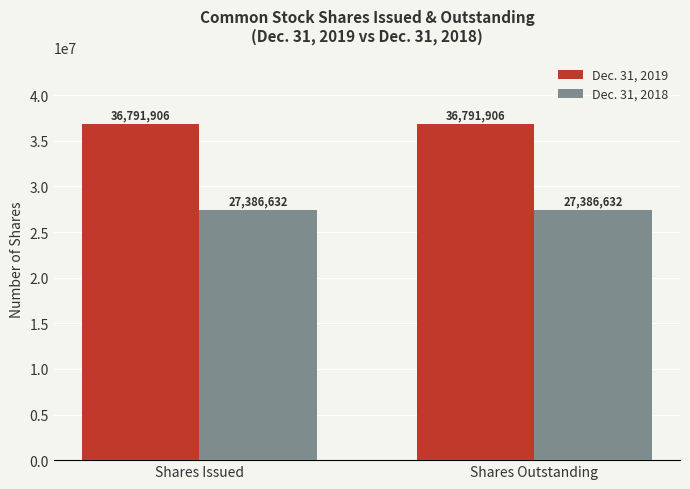

At Shares Issued, list the series in order from smallest to largest.

Dec. 31, 2018, Dec. 31, 2019